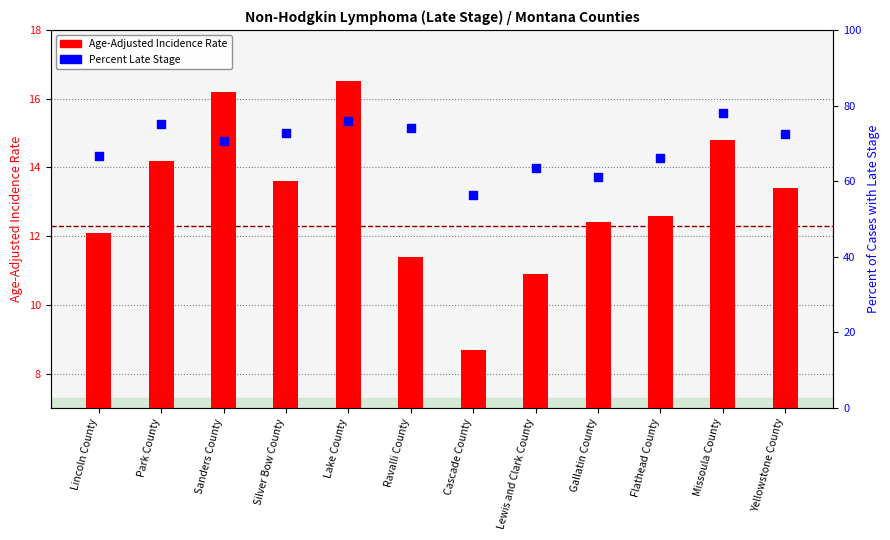

At how many categories does at least one series exceed 70?

7